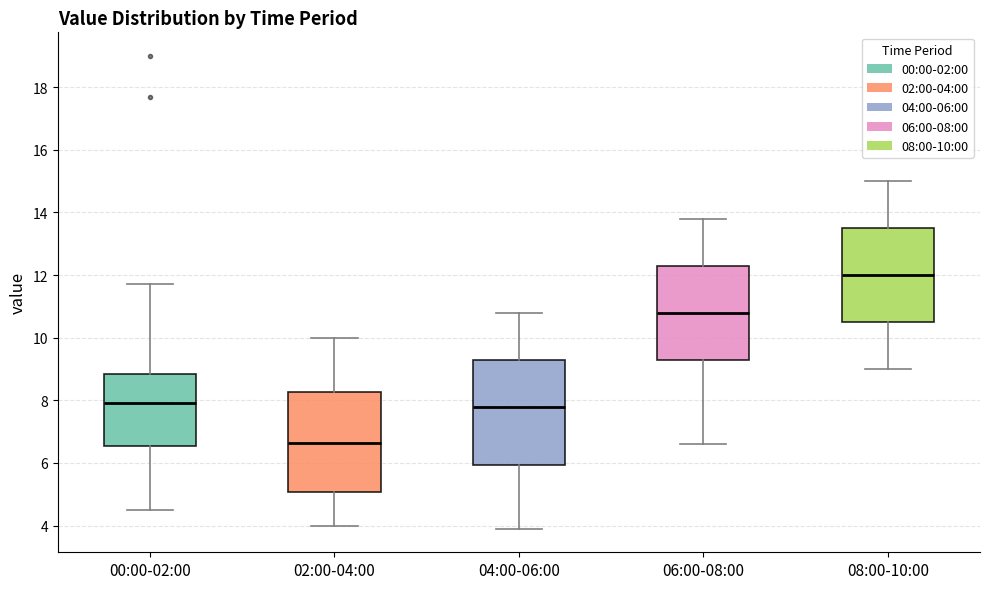

Which box's median line is the lowest?

02:00-04:00